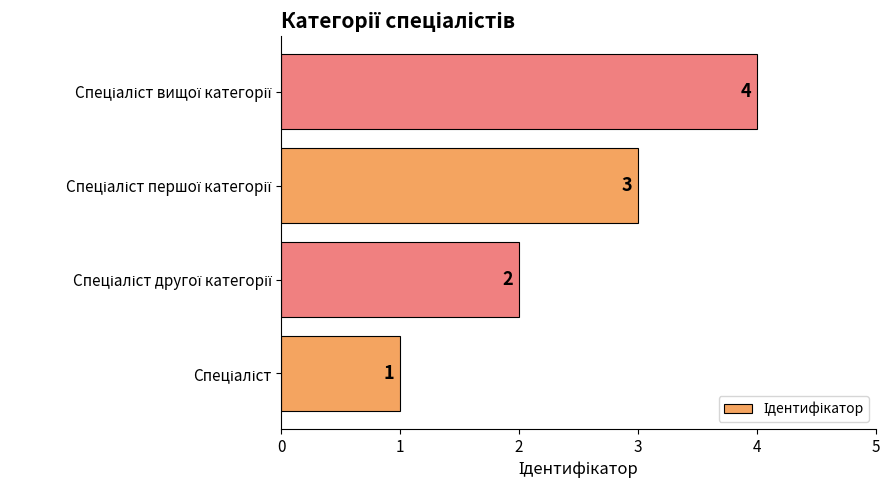

What is the difference between the maximum and minimum values?

3